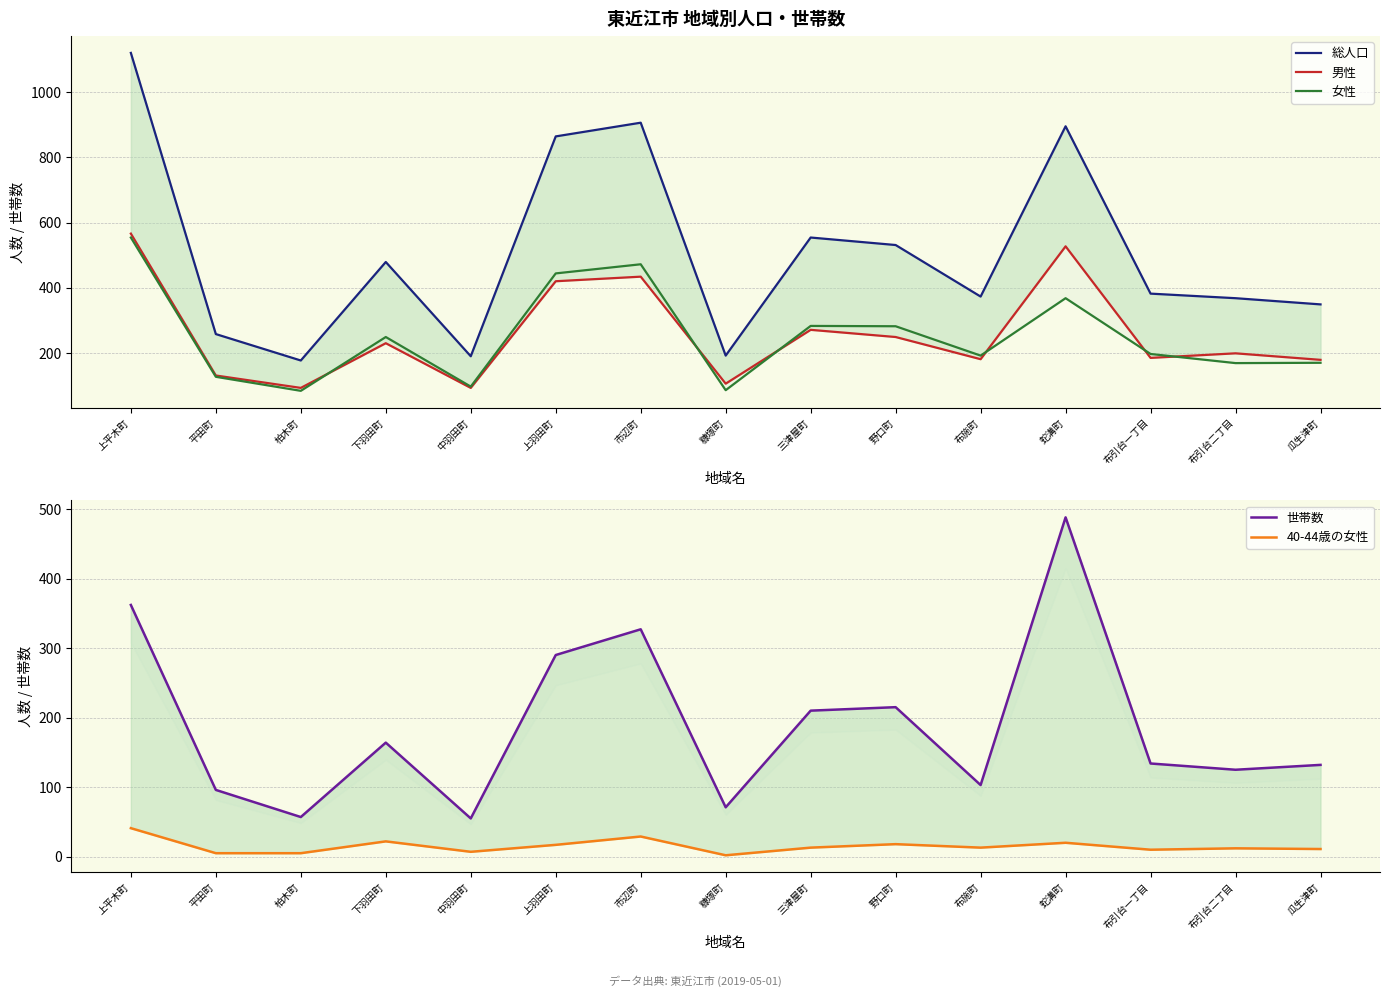

What is the label of the 11th point from the right?

中羽田町